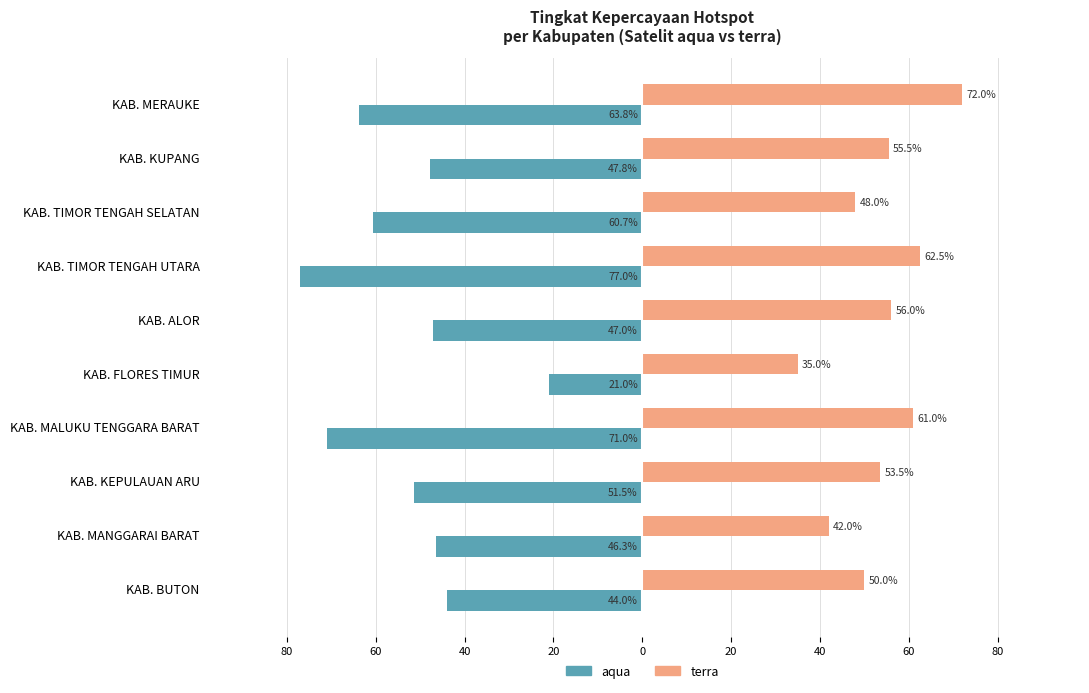

What is the minimum value for aqua?

-77.0